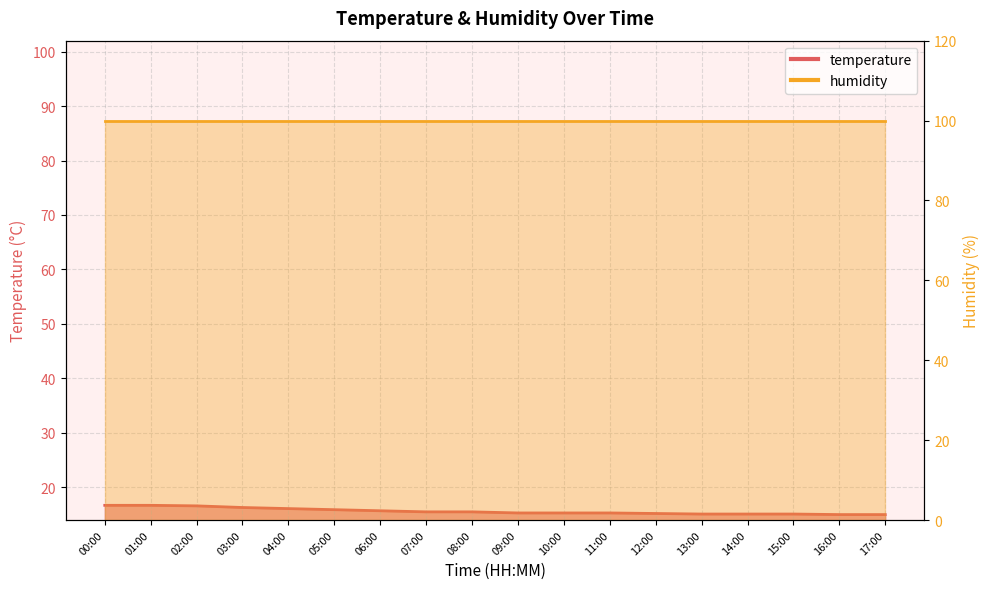

Is it true that the value at 04:00 is 27.5?

False